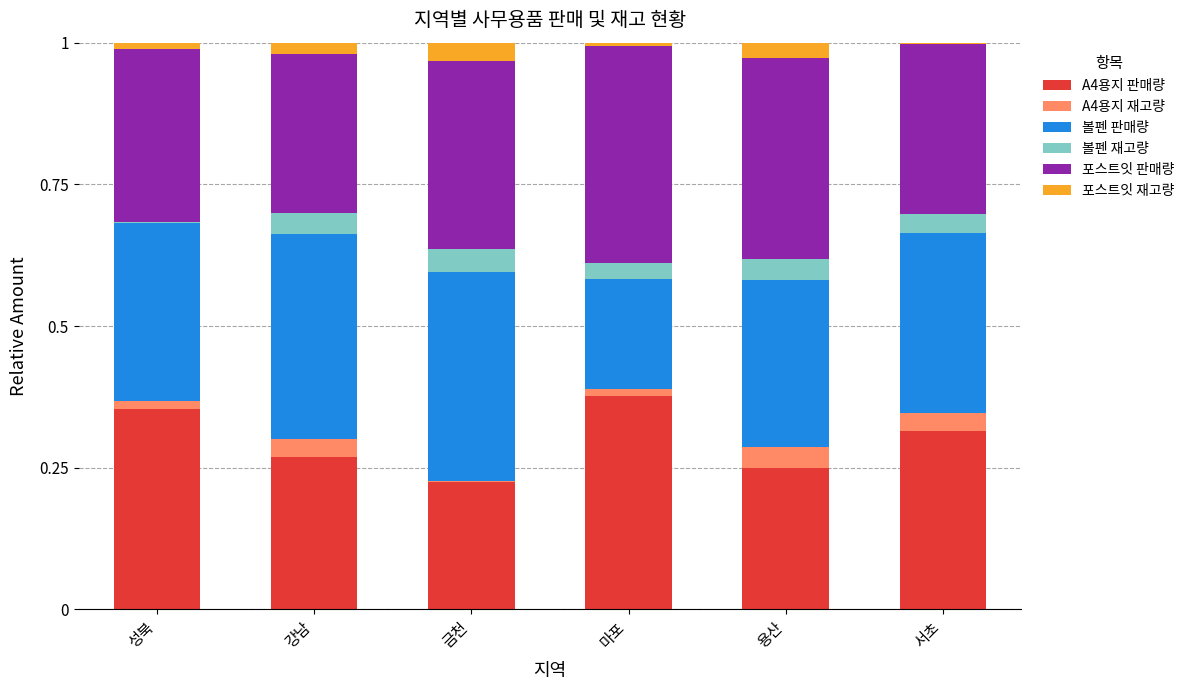

How many series are shown in this chart?

6